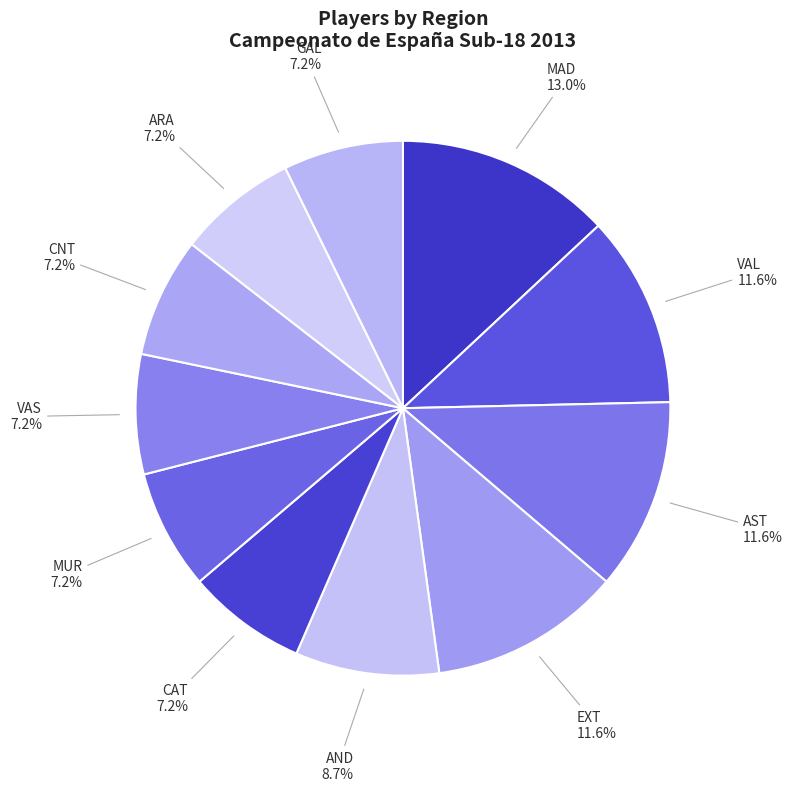

What is the smallest slice in the pie chart?

CAT